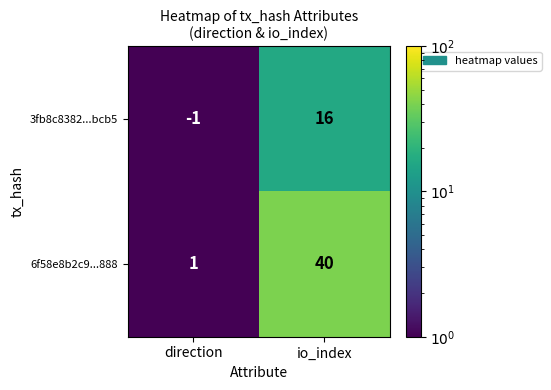

At which category is the sum across all series the highest?

io_index